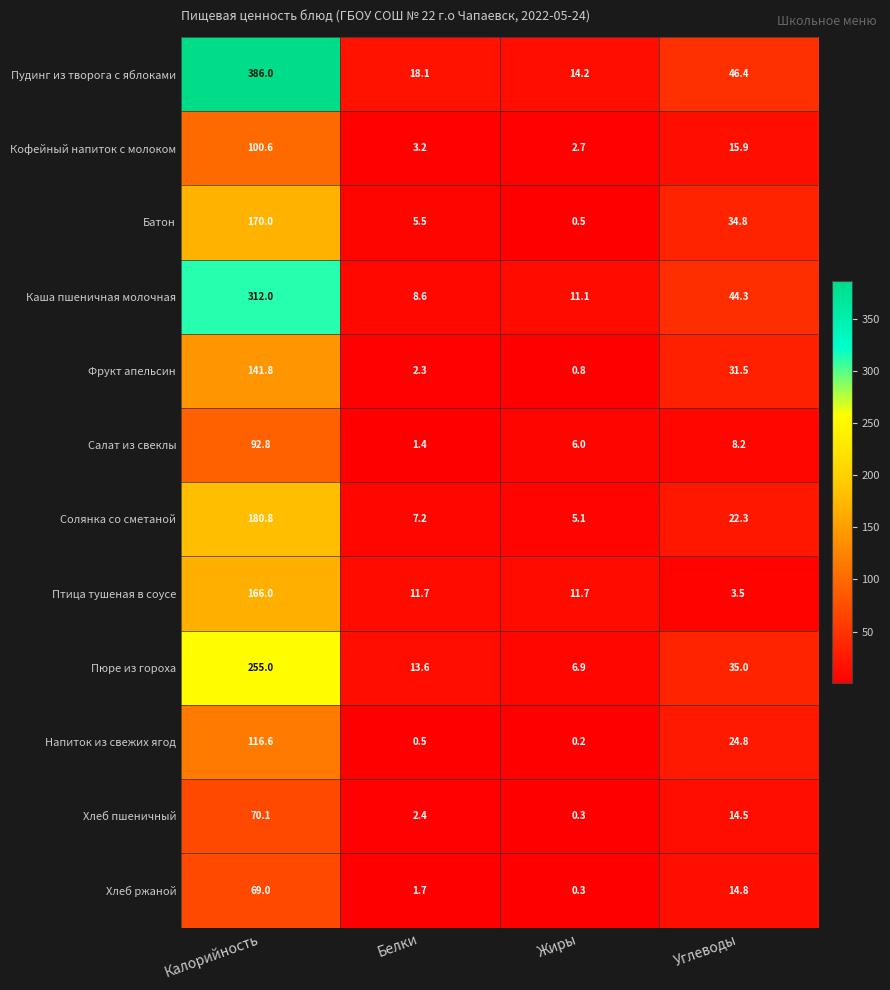

What is the total value across all series at Углеводы?

296.0